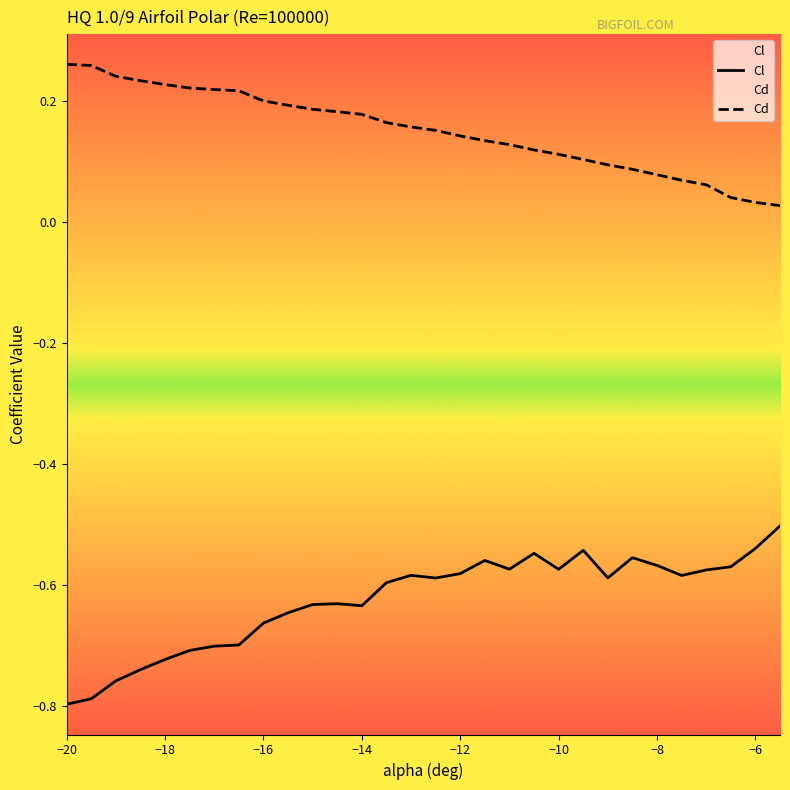

How many lines are shown in the chart?

2